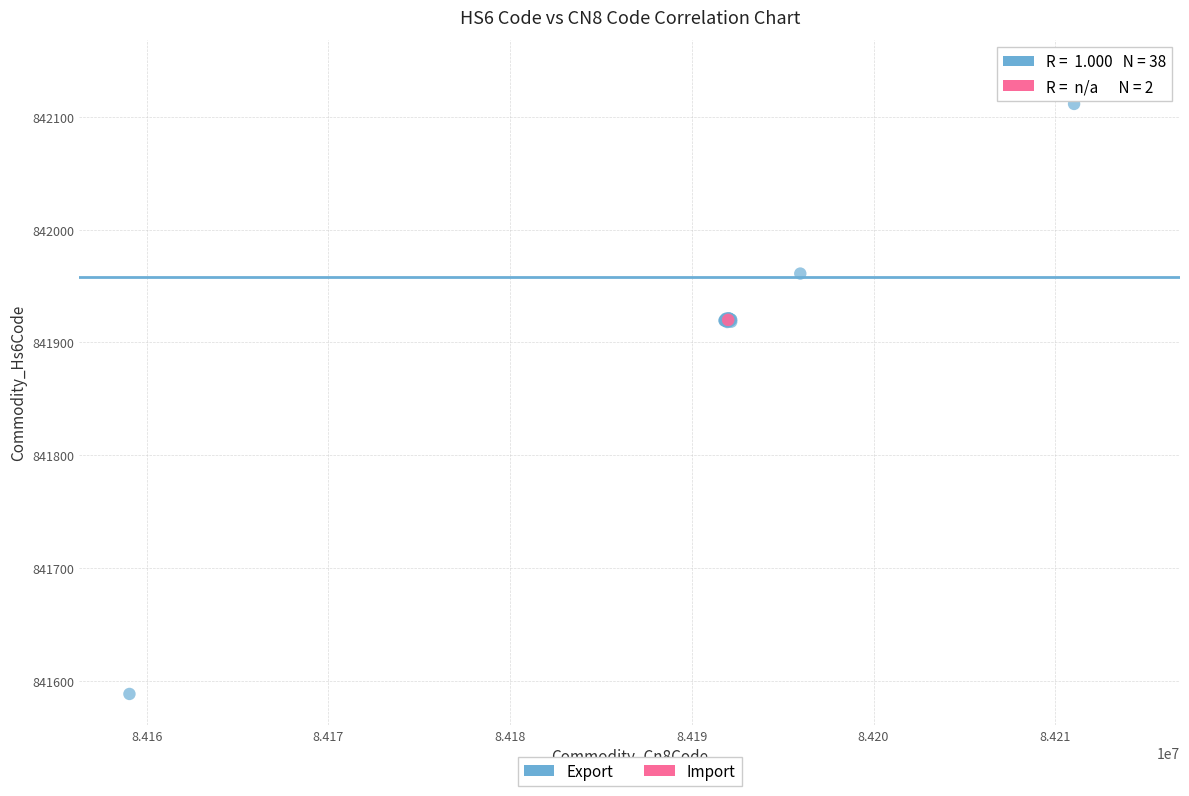

What are all the series names shown in the legend?

Export, Import